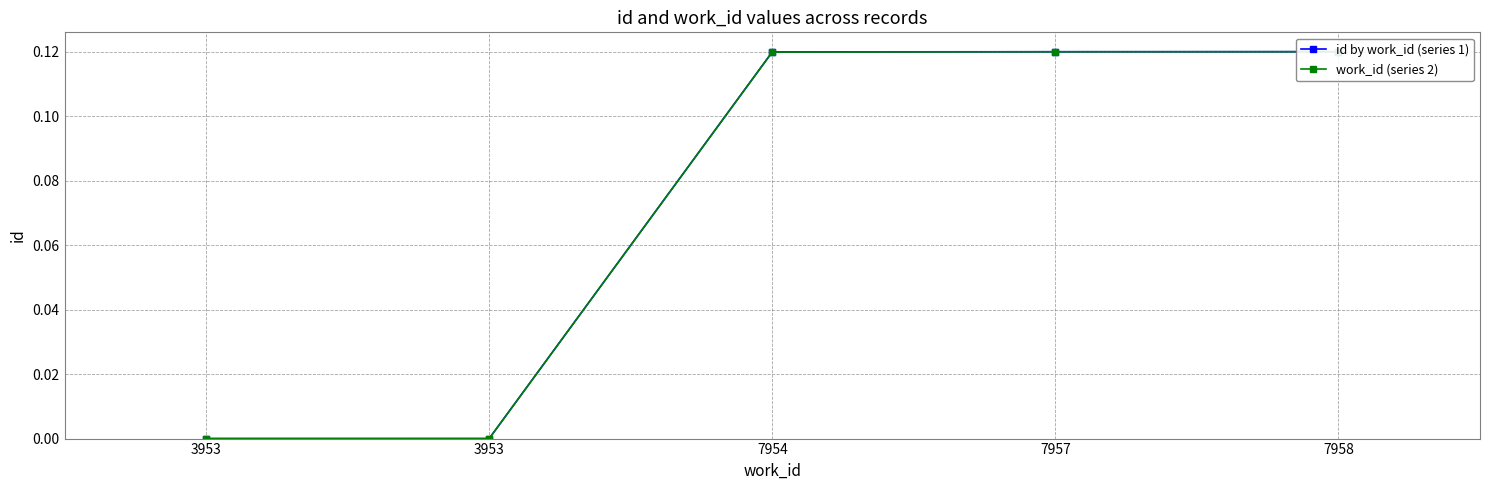

The value of work_id (series 2) at 7954 is 0.1. True or false?

True